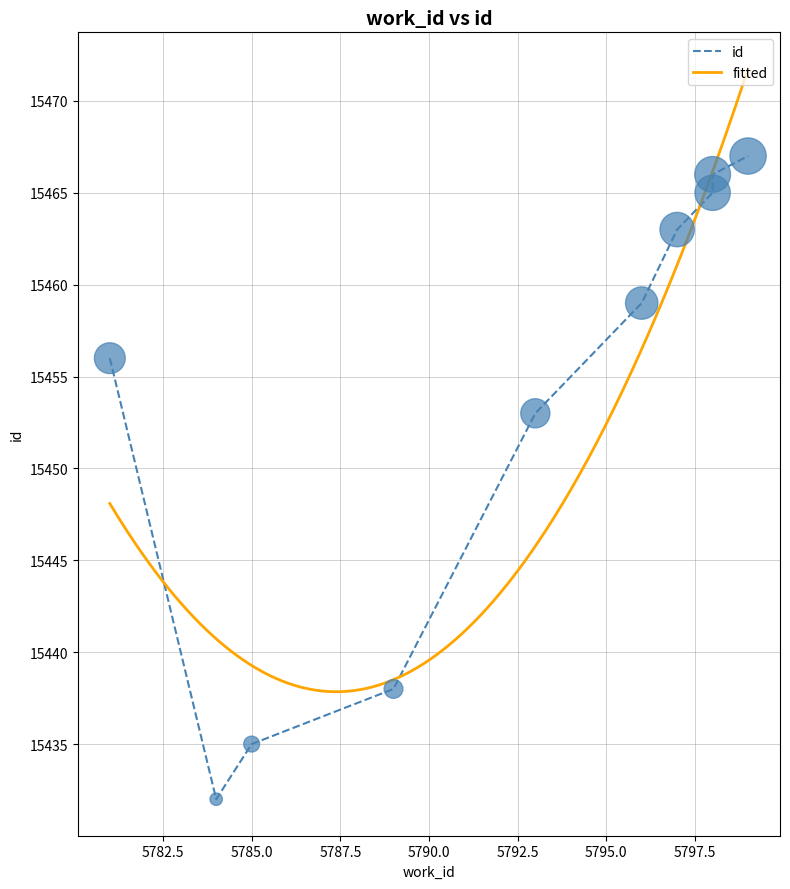

What is the change in value from 5784 to 5797?

+31